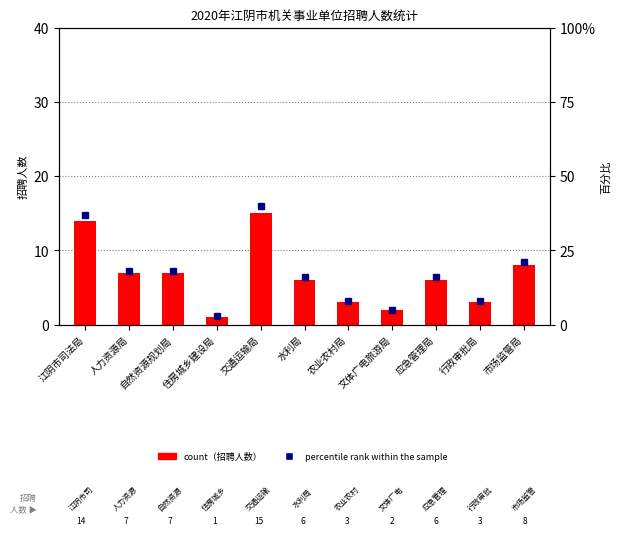

What is the lowest value of the percentile rank within the sample series?

3